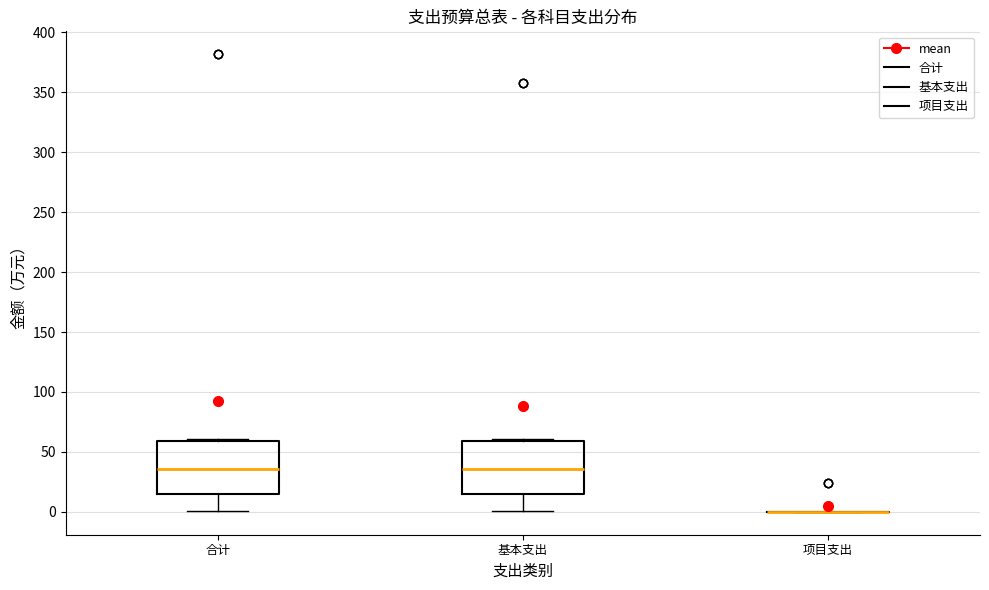

Reading left to right, read every box against the y-axis: the position of its median line, the range the box covers, and the ends of its whiskers. The values are not printed on the chart, so give them approximately, as read against the axis.

合计: median 35, box 15 to 60, whiskers 0 to 60 (just above the box's upper edge)
基本支出: median 35, box 15 to 60, whiskers 0 to 60 (just above the box's upper edge)
项目支出: box collapsed to a line at 0, whiskers 0 to 0